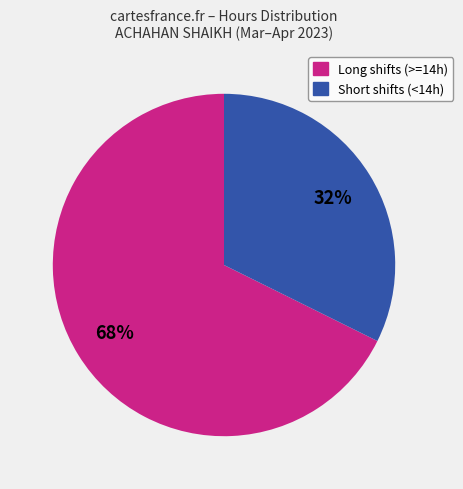

Does any single category account for the majority?

Yes